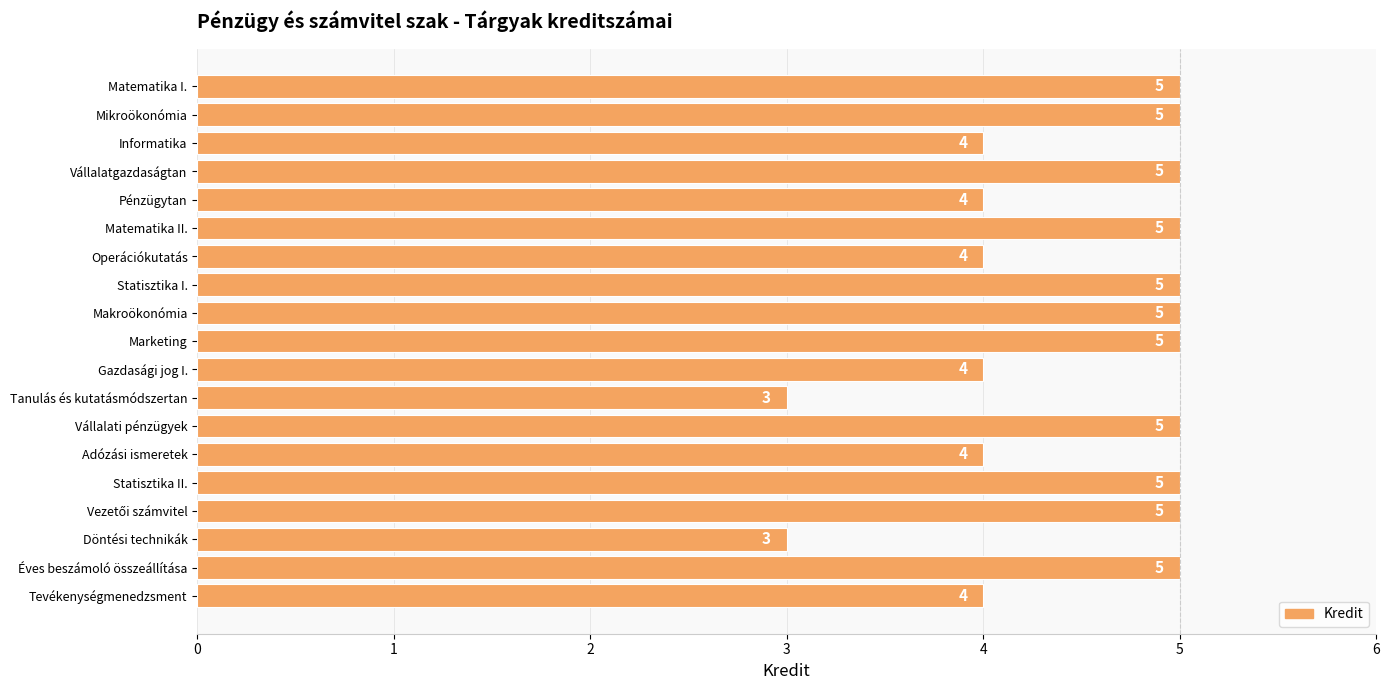

Reading bottom to top, list all the values displayed in this chart.

4	5	3	5	5	4	5	3	4	5	5	5	4	5	4	5	4	5	5